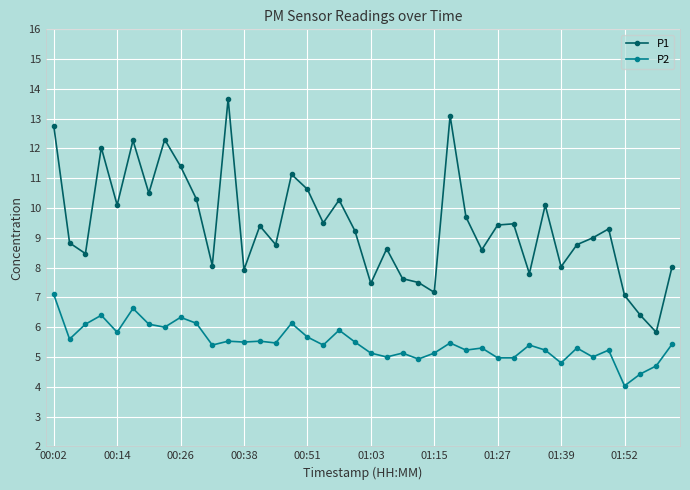

Which series has the largest total across all categories?

P1